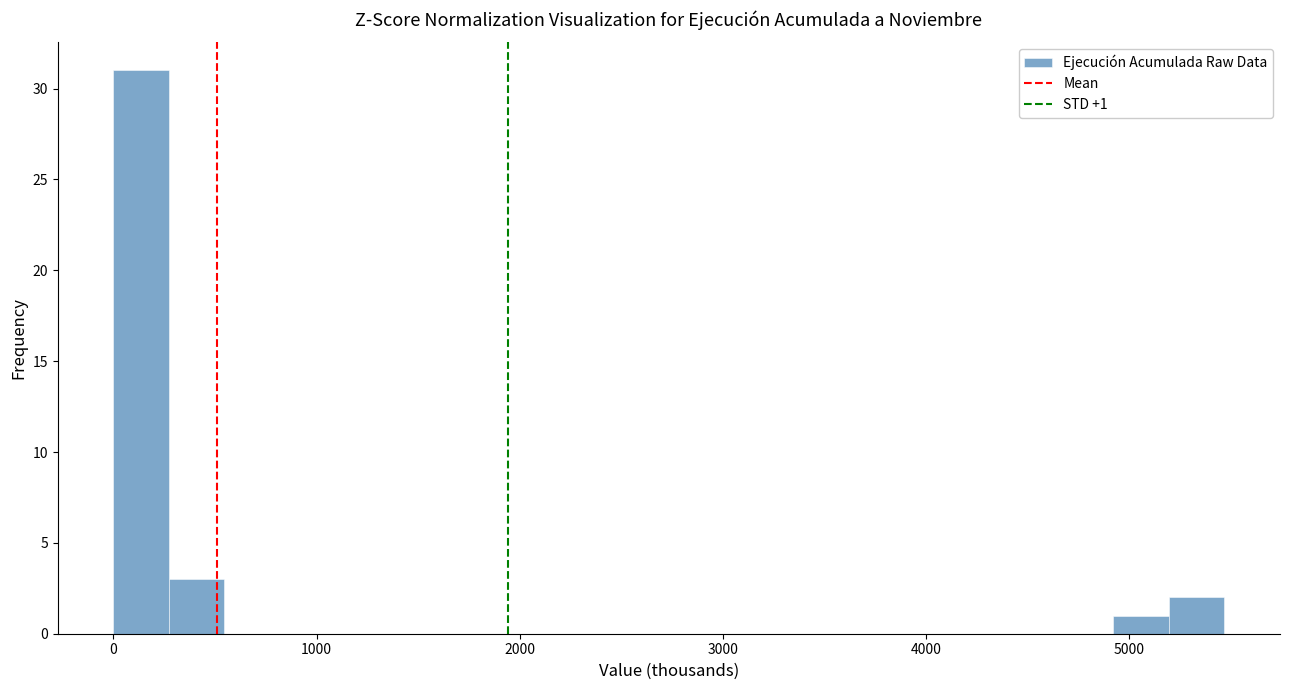

Read against the x-axis, roughly where is the centre of the tallest bar?

100